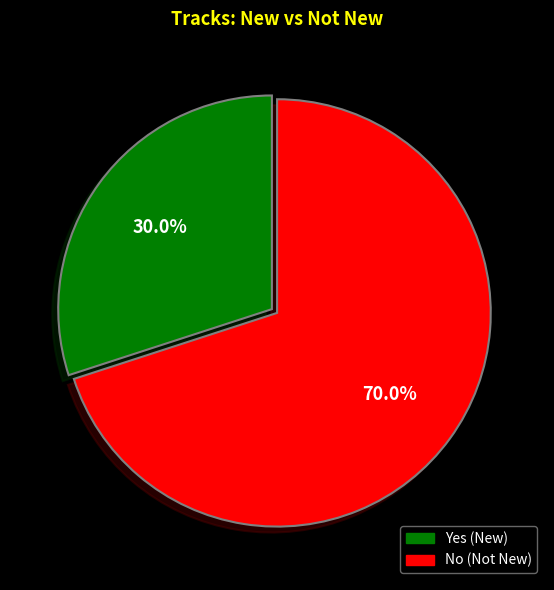

Does any single category account for the majority?

Yes